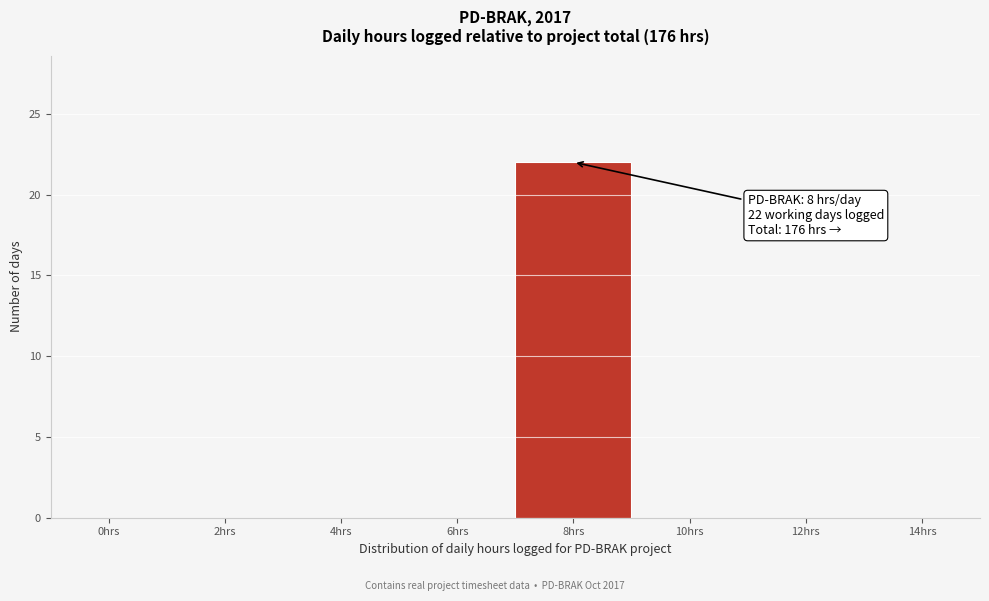

Reading left to right, extract all data points from this chart.

0hrs=0	2hrs=0	4hrs=0	6hrs=0	8hrs=22	10hrs=0	12hrs=0	14hrs=0